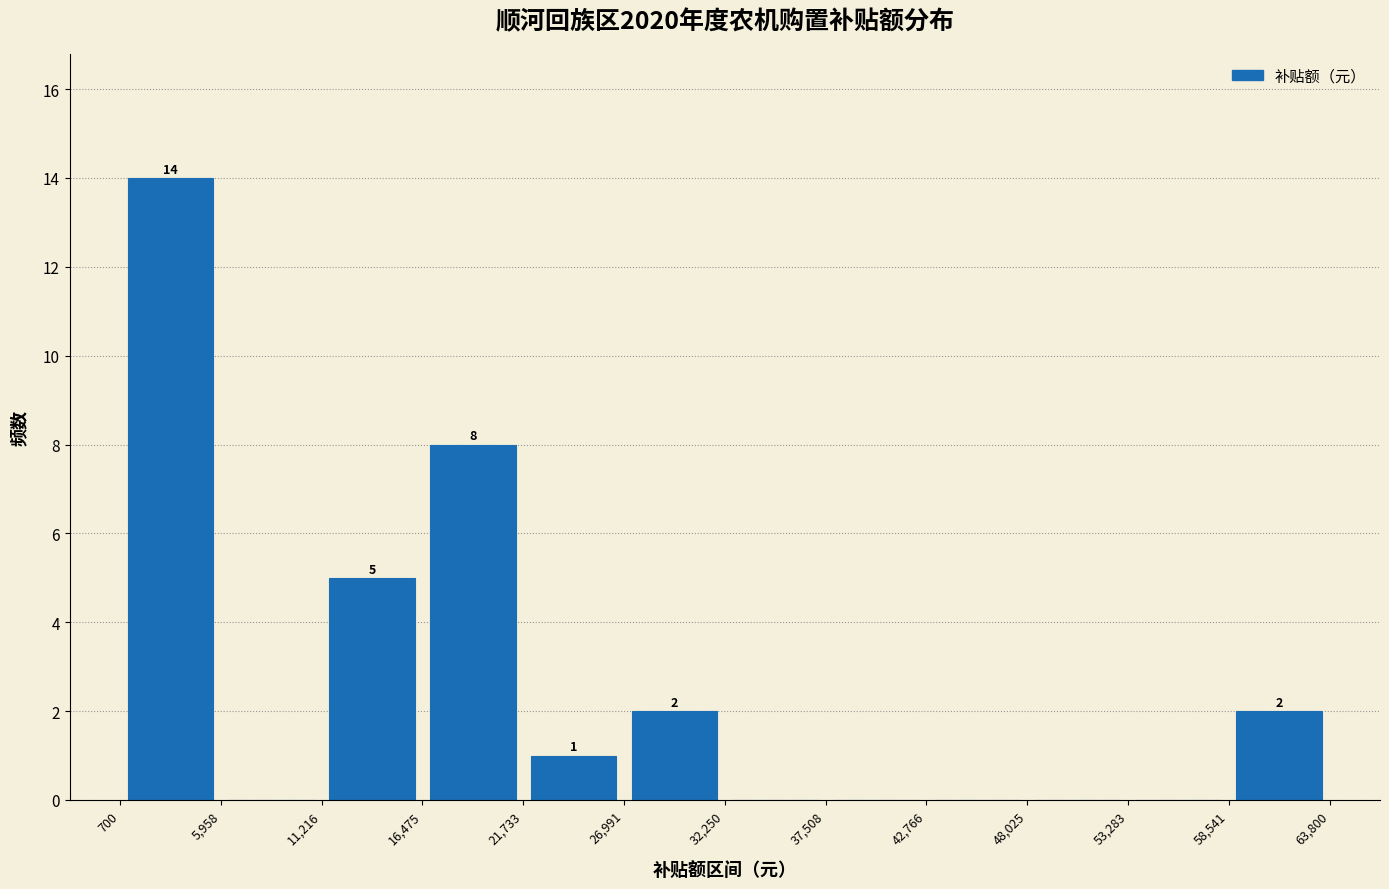

Over which range of the x-axis is the bar tallest?

700 to 5,958